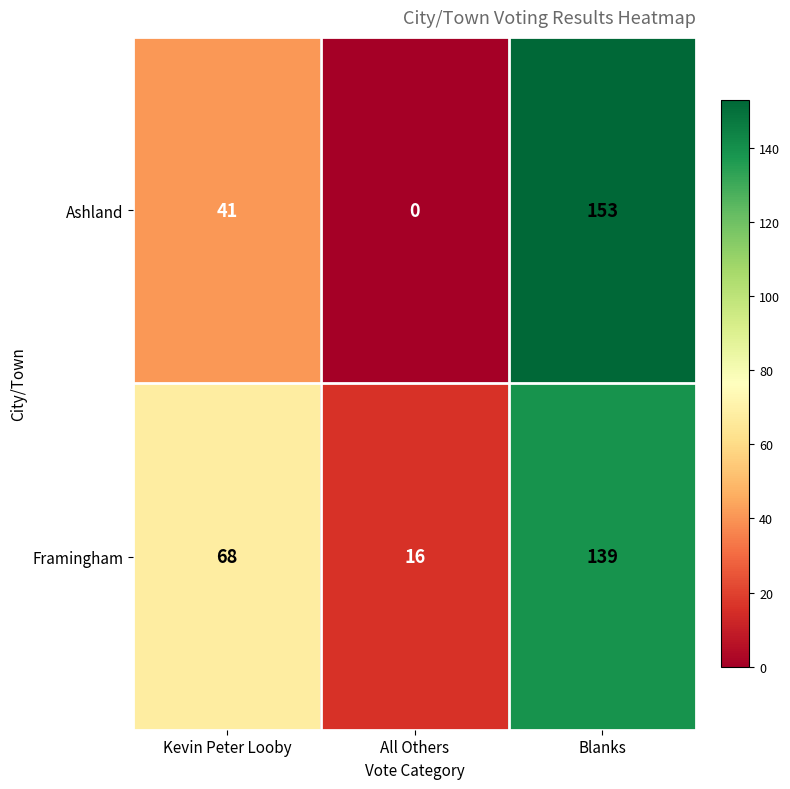

What is the sum of all Ashland values?

194